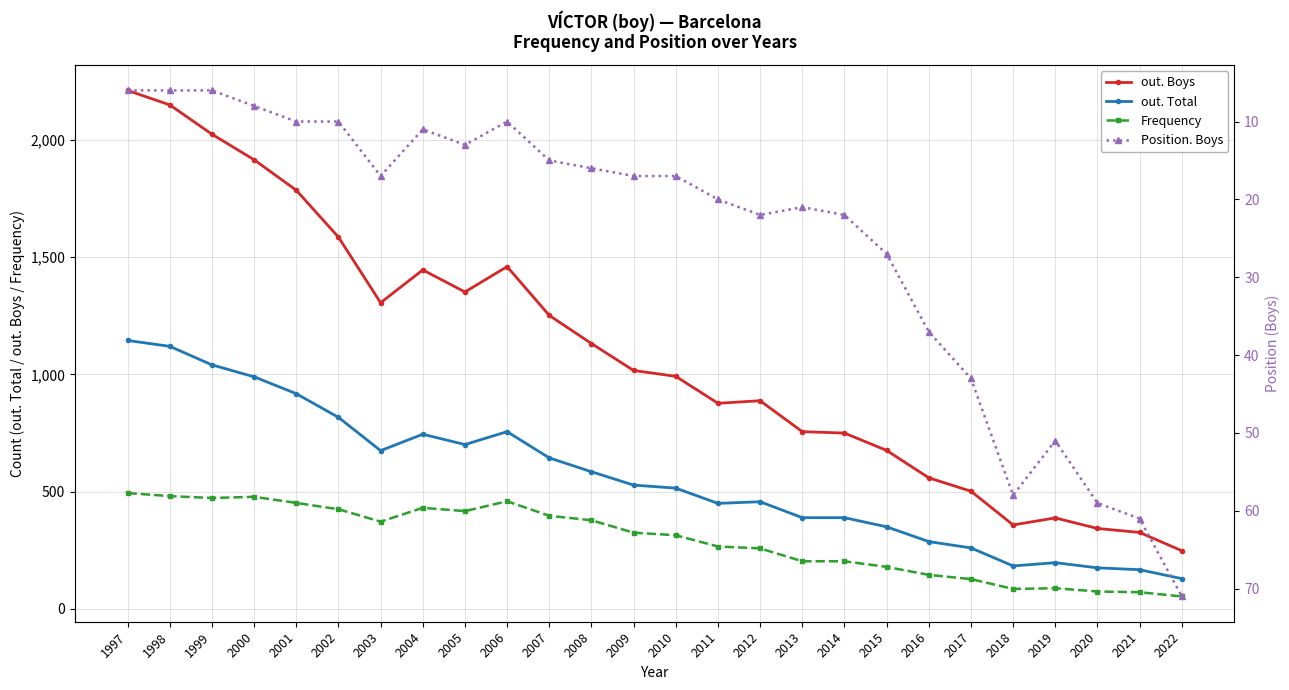

True or false: Position. Boys and Frequency cross at least once.

True